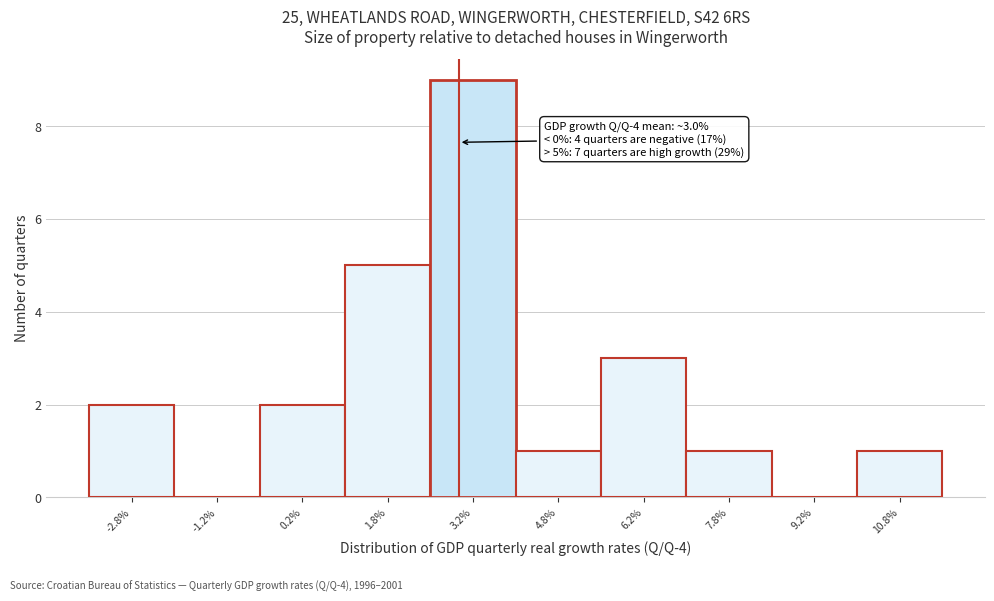

Over which range of the x-axis is the bar tallest?

2.5 to 4.0